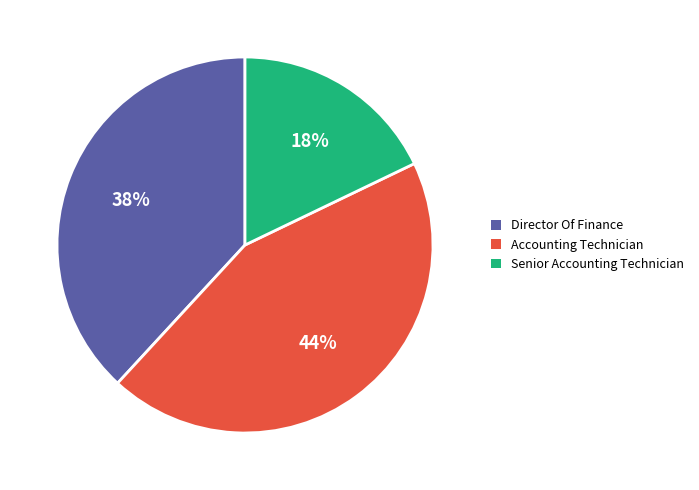

Does any single category account for the majority?

No